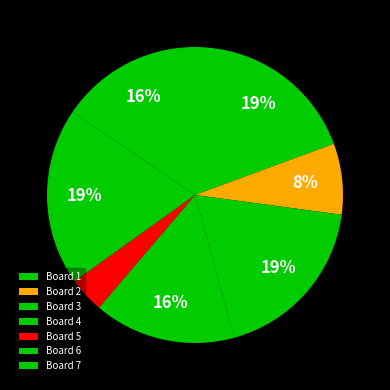

What is the total percentage of Board 4 and Board 3?

34.1%